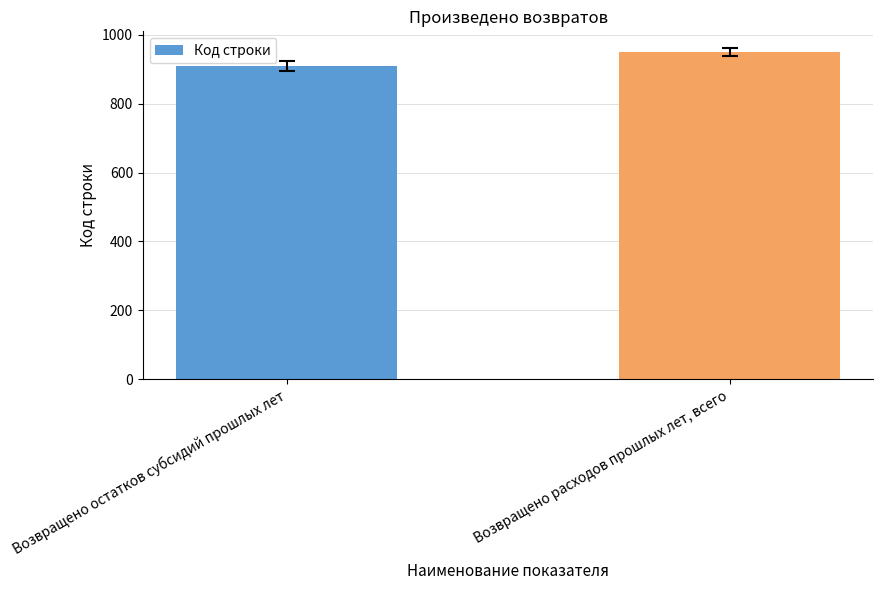

What is the minimum value shown in the chart?

910